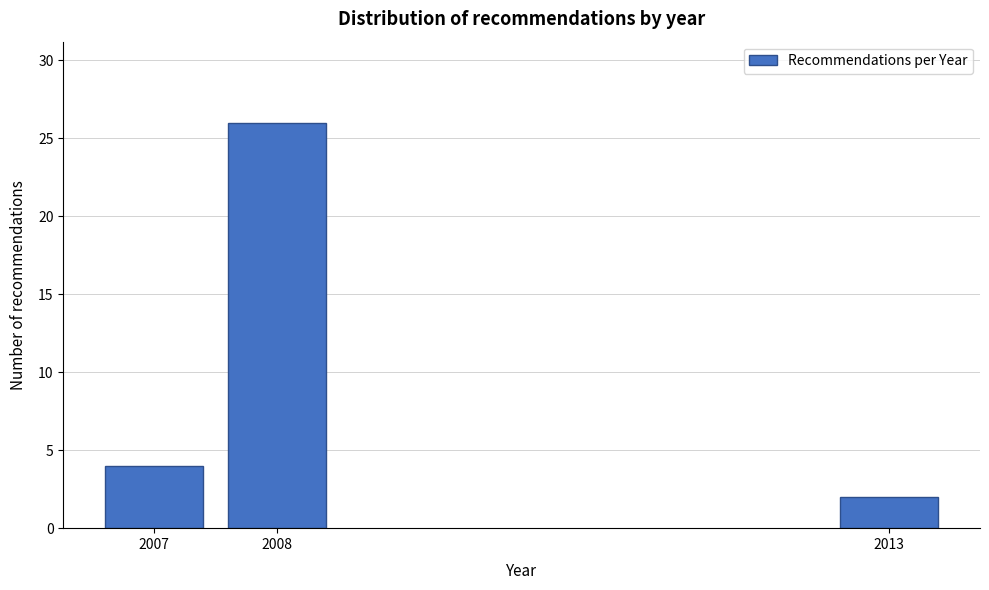

Reading left to right, transcribe all the data shown in this chart.

4	26	2